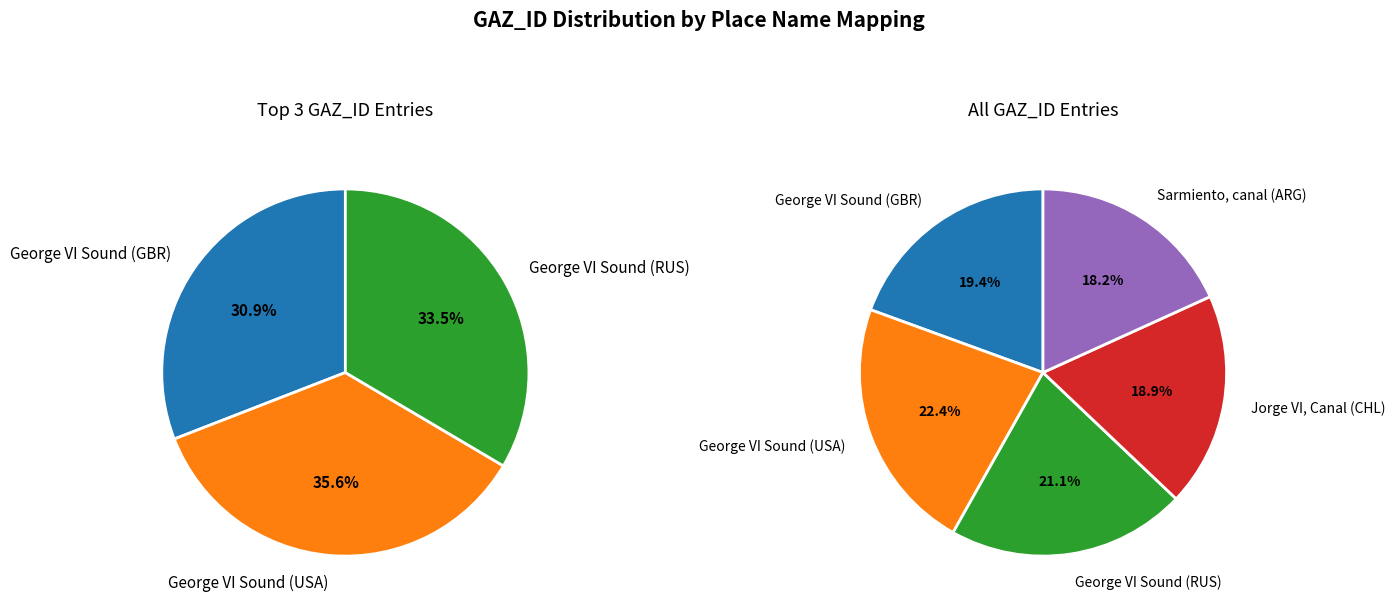

What percentage is the George VI Sound (USA) slice, to the nearest percent?

22%